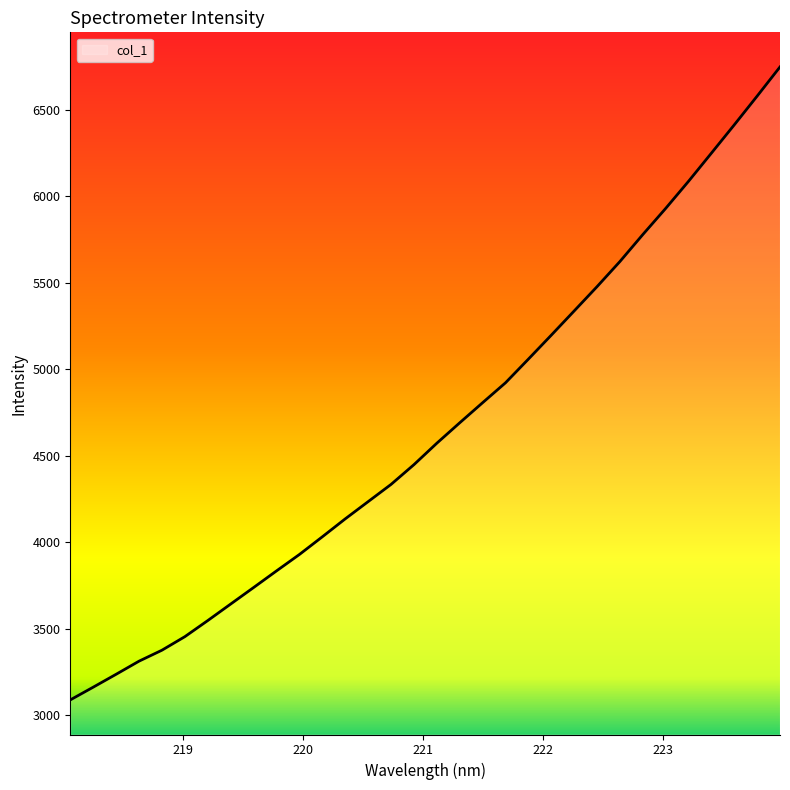

What is the greatest value displayed?

6747.7